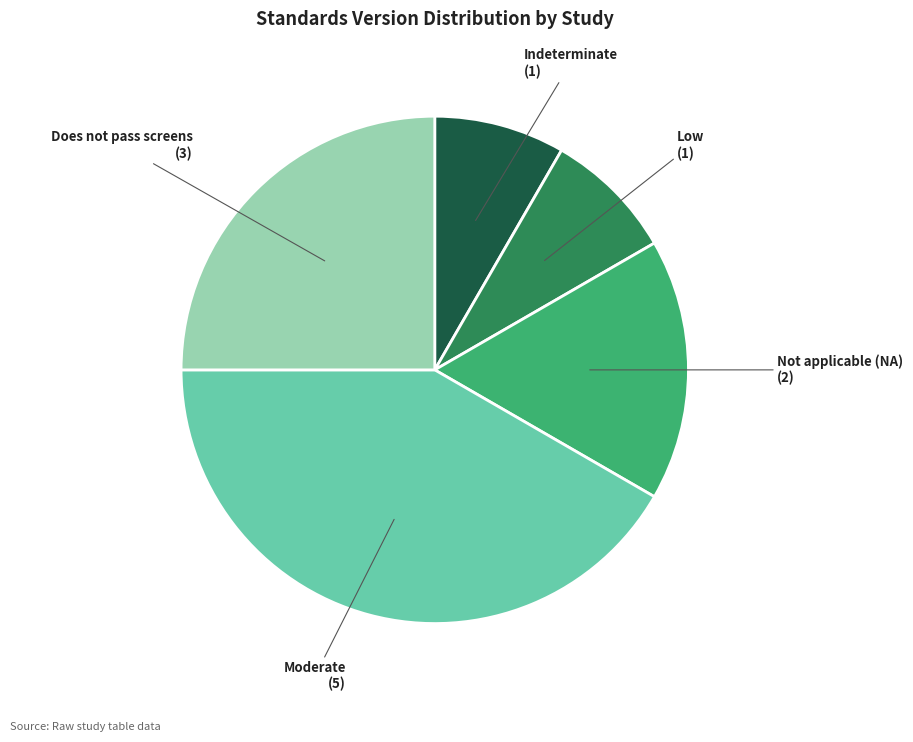

Count the number of slices in the pie.

5